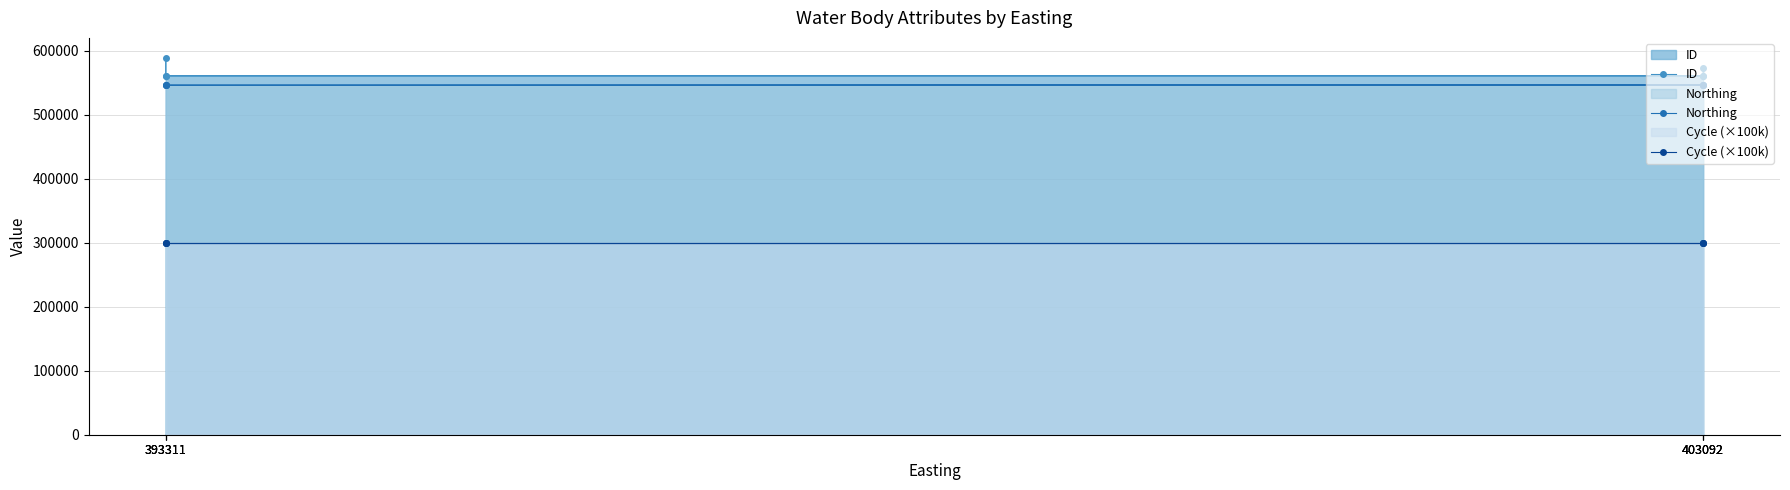

True or false: ID and Cycle (×100k) intersect in this chart.

False